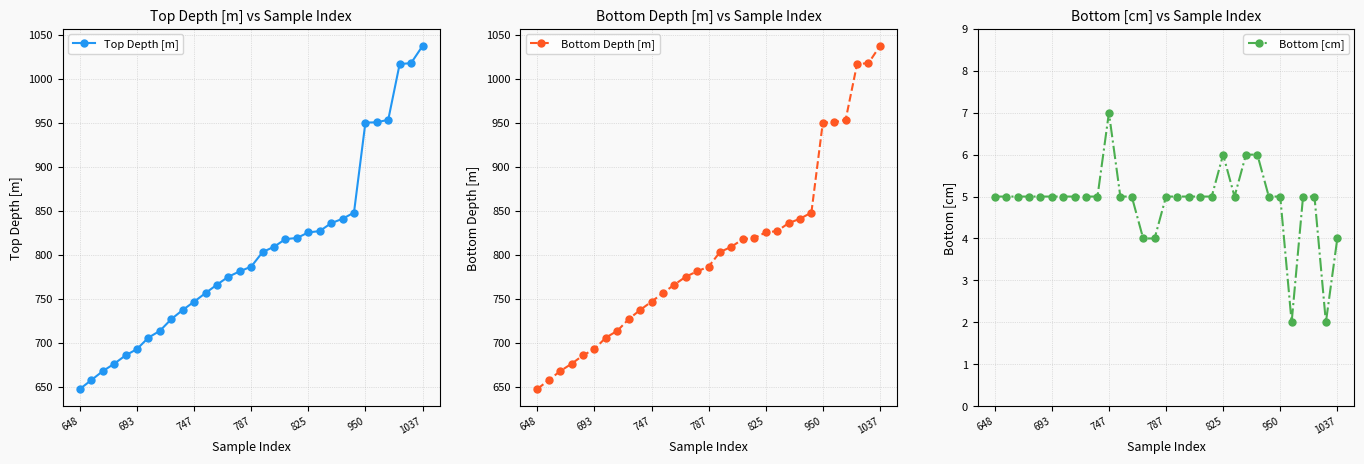

Is it true that Bottom Depth [m] equals 317.0 at 648?

False